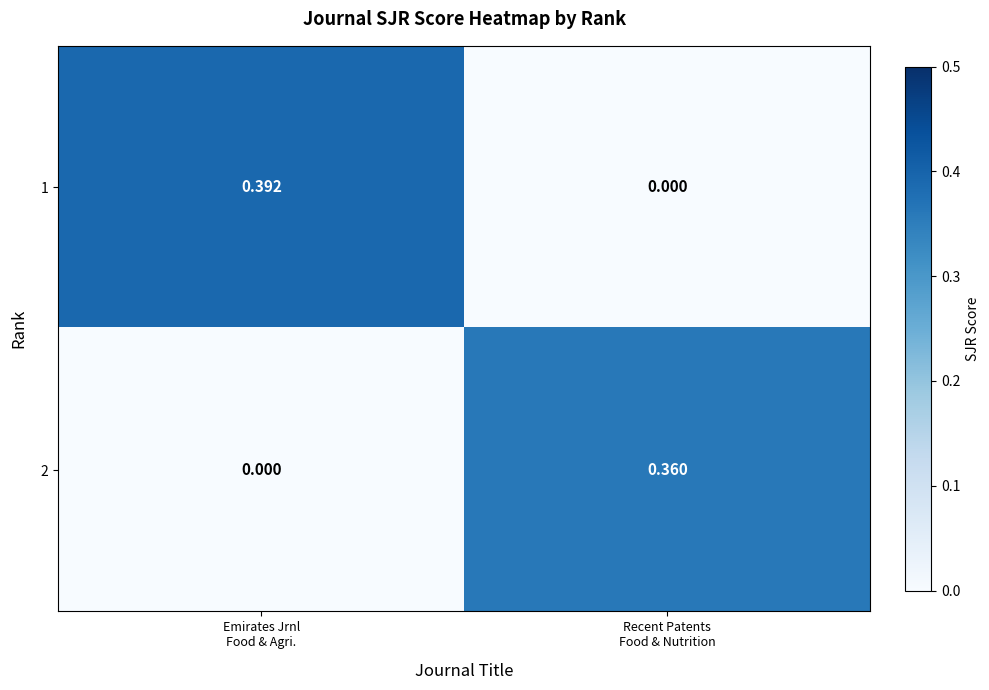

At Emirates Jrnl
Food & Agri., list the series in order from smallest to largest.

2, 1